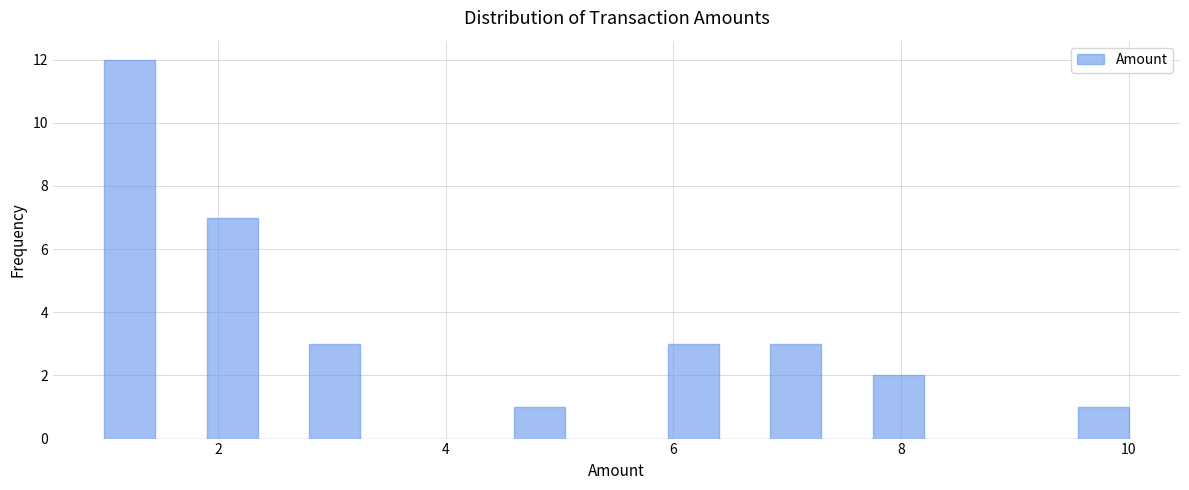

Read against the x-axis, roughly where is the centre of the tallest bar?

1.2